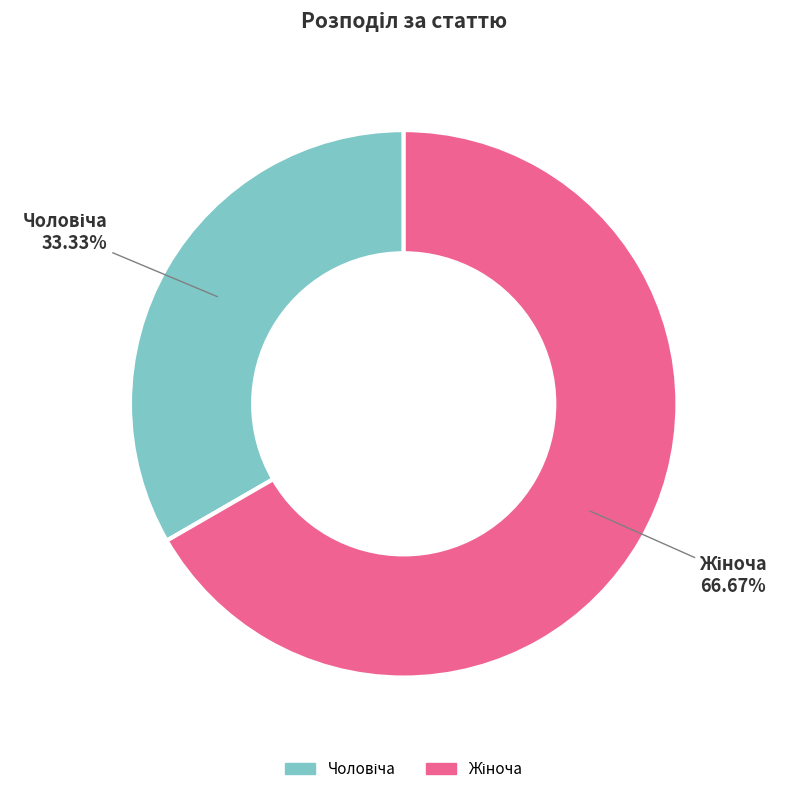

Is there any slice that represents more than half of the pie?

Yes